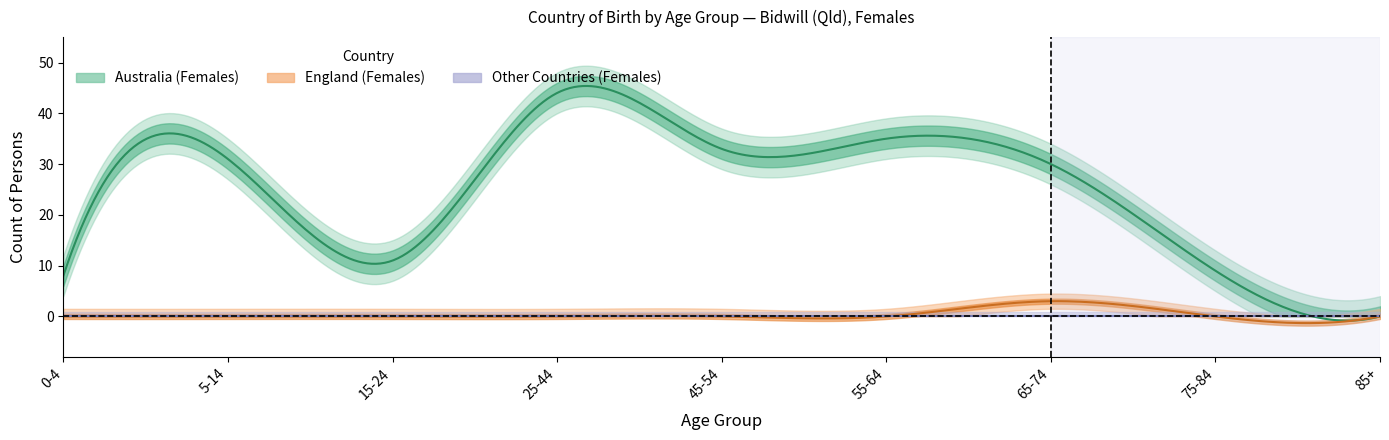

Which series changed the most between 15-24 and 75-84?

Australia (Females)